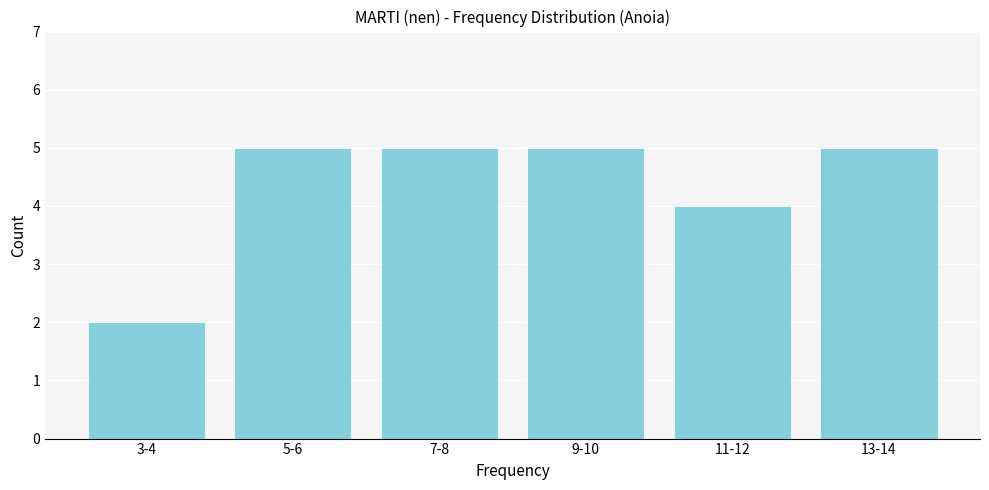

Reading left to right, extract all data points from this chart.

2	5	5	5	4	5